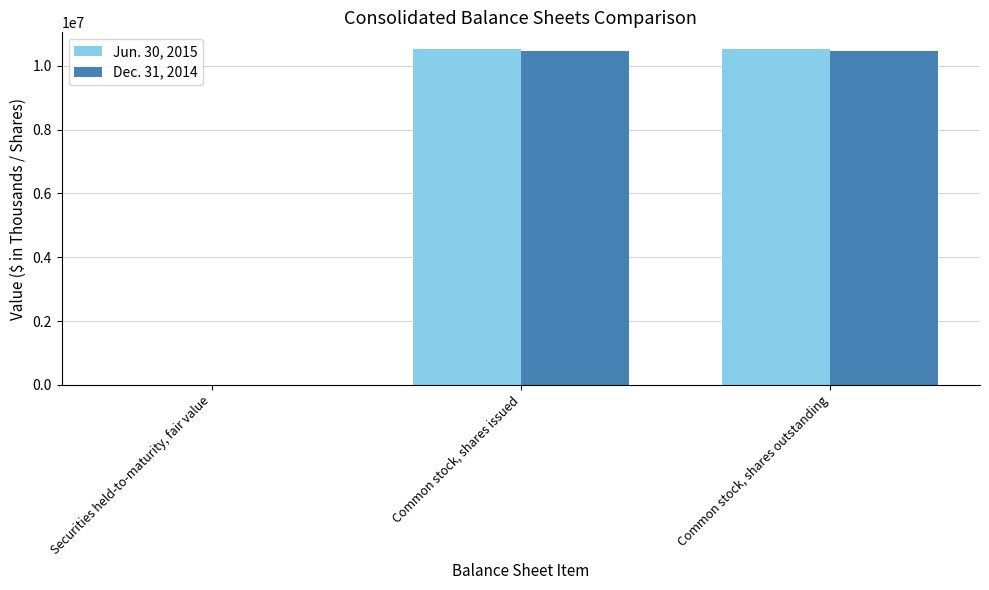

What is the total value across all series at Common stock, shares issued?

20988945